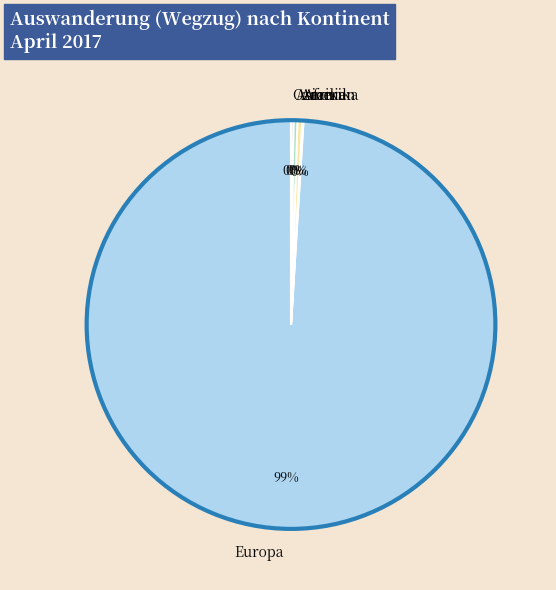

Combined, do Europa and Amerika account for over 50%?

Yes